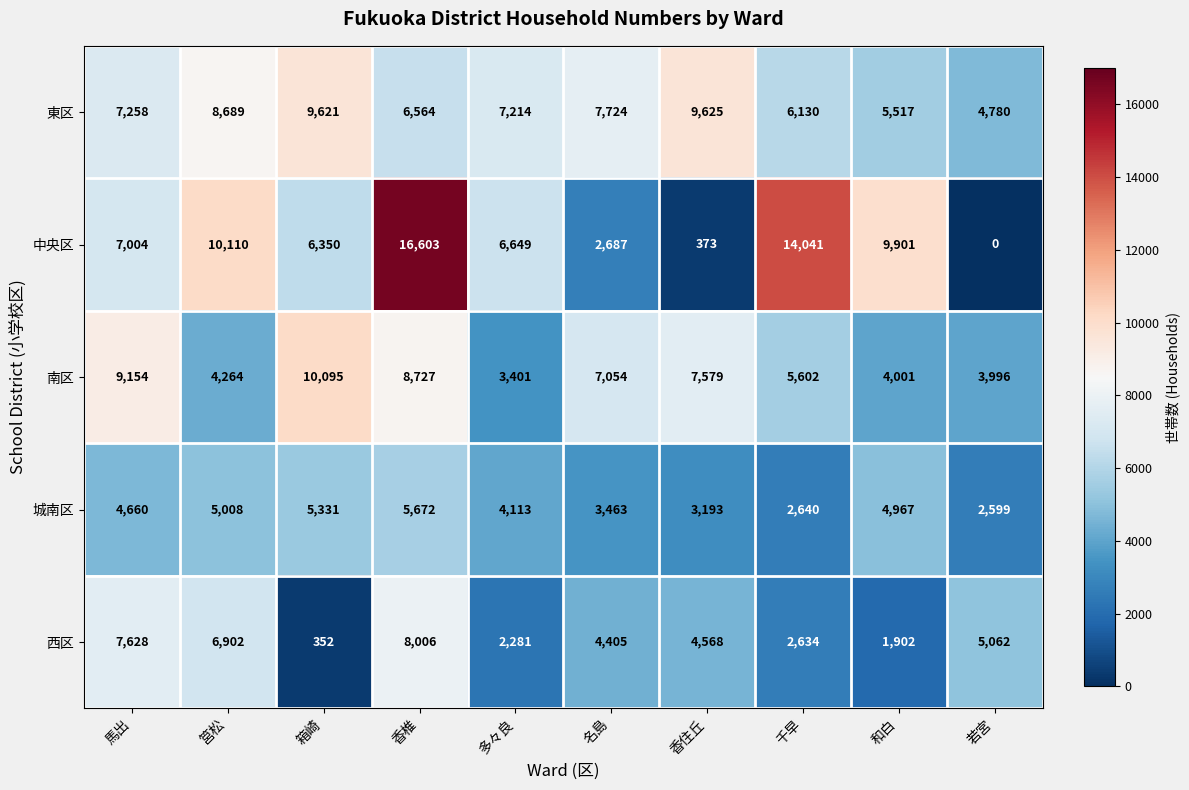

What is the difference between the maximum and minimum values in the 中央区 series?

16603